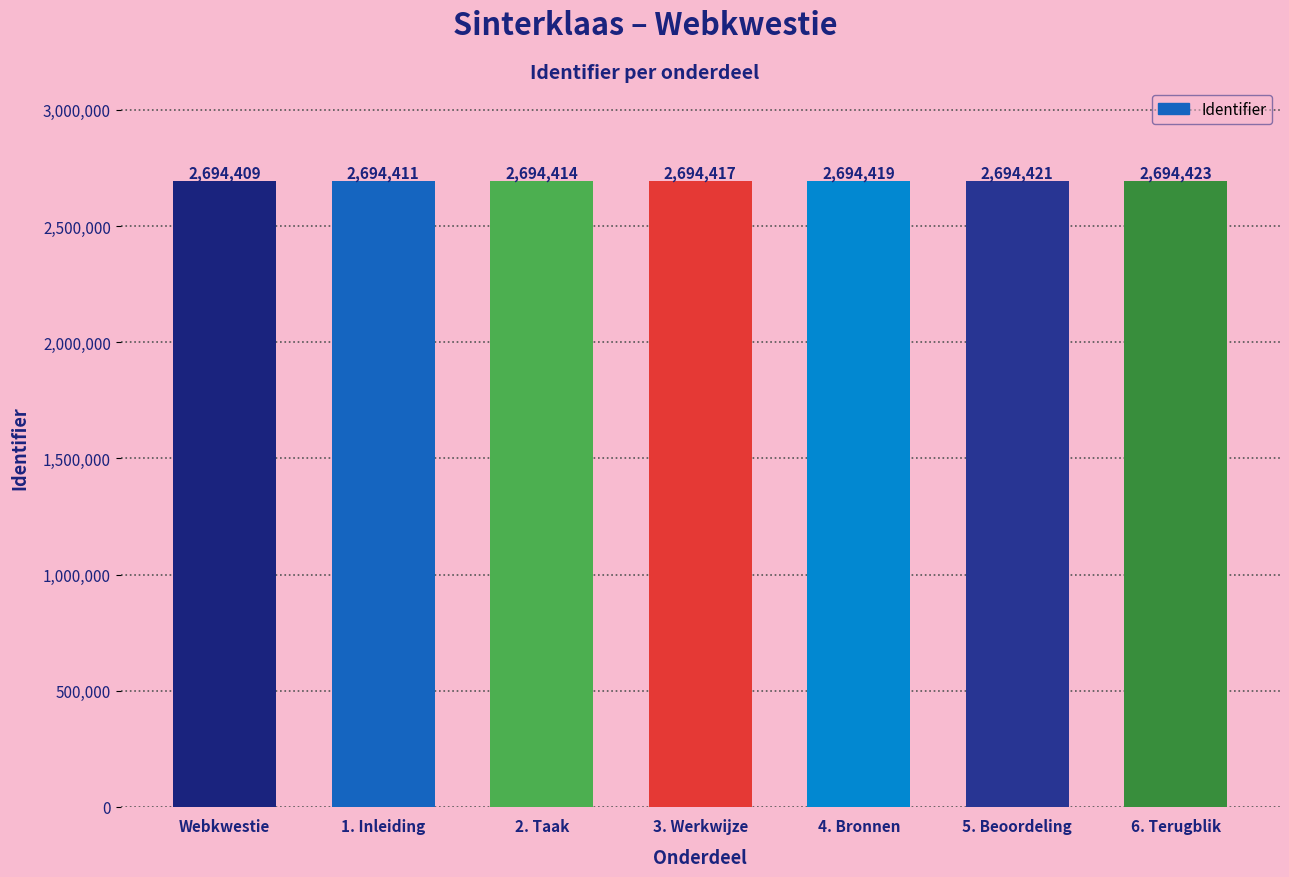

What is the minimum value shown in the chart?

2694409